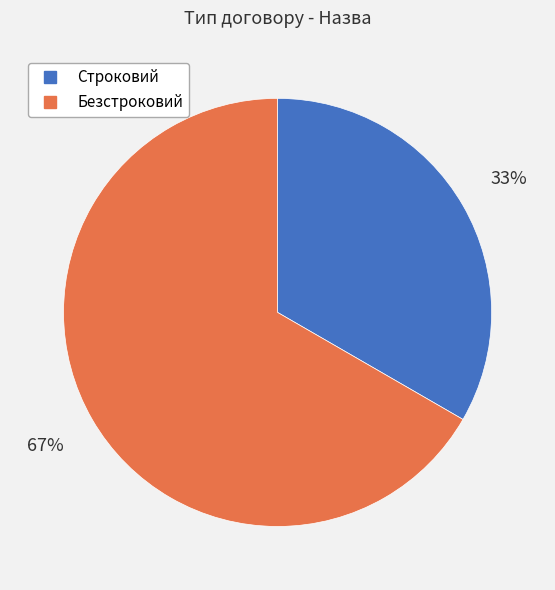

True or false: Строковий accounts for 33% of the total.

True